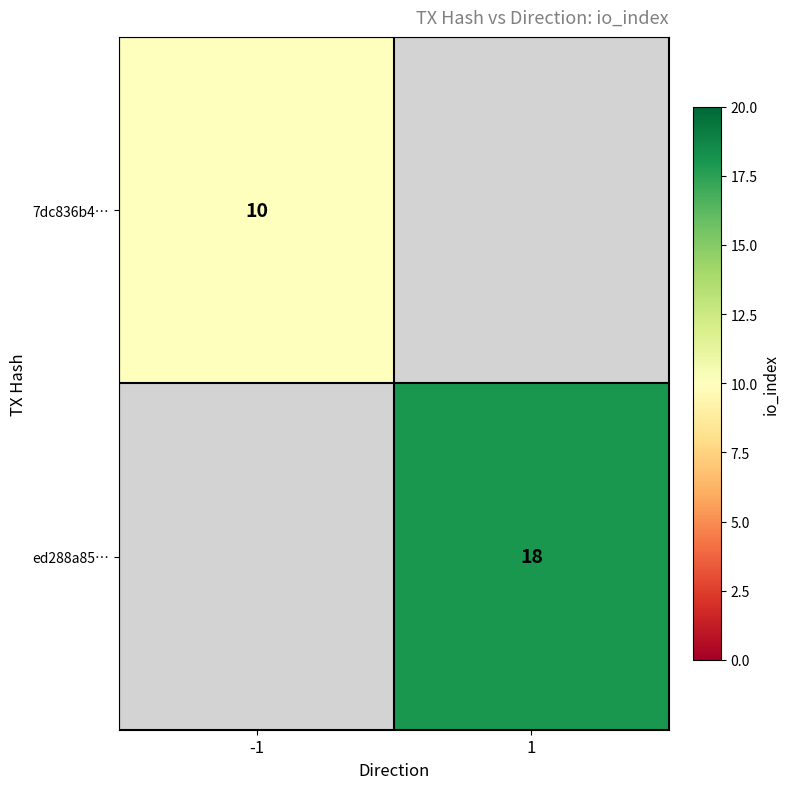

The ed288a85… series shows 18 at 1. True or false?

True